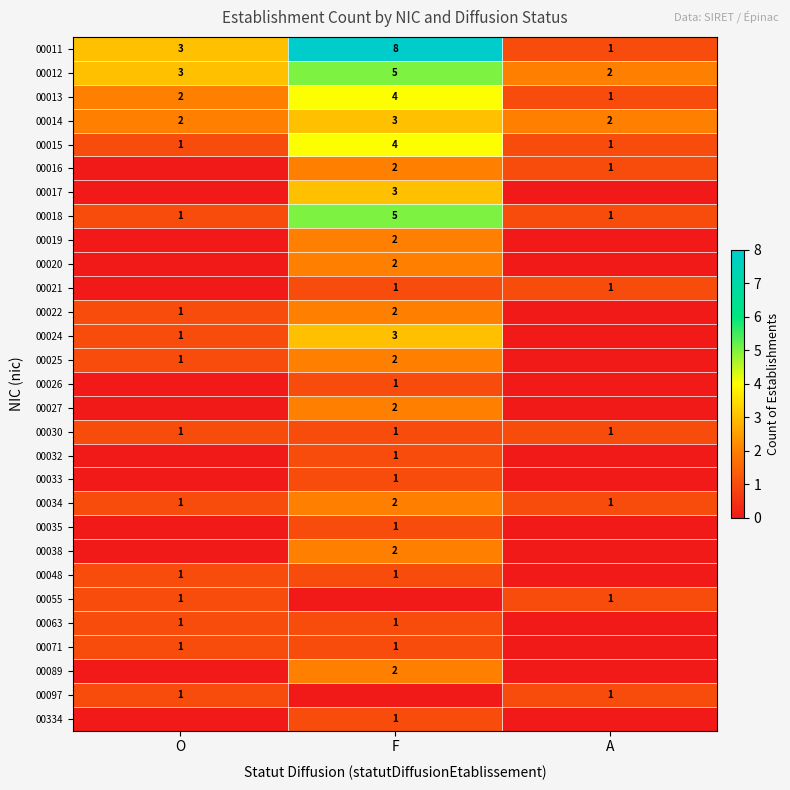

The value of 00034 at F is 3. True or false?

False